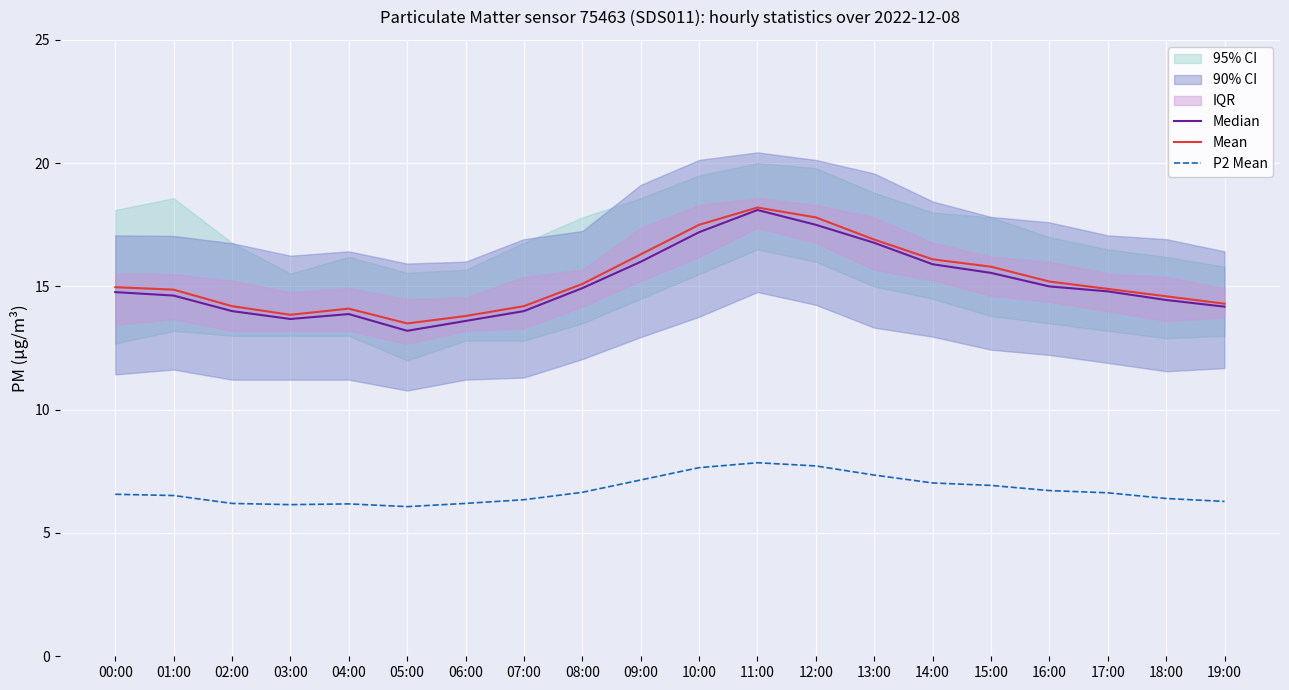

What is the difference between the highest and lowest values at 16:00?

8.5